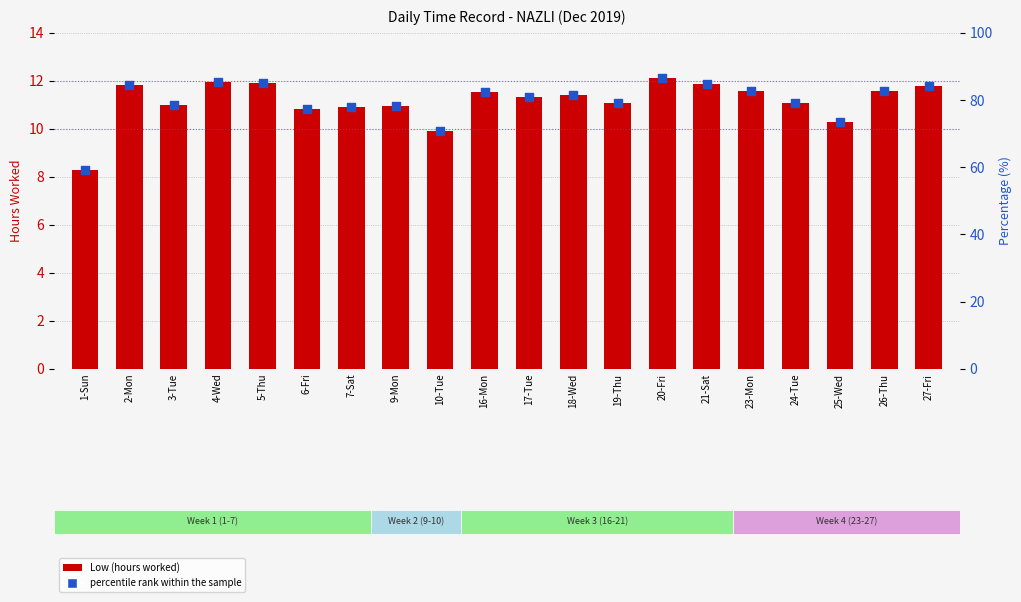

At which category is the sum across all series the highest?

20-Fri